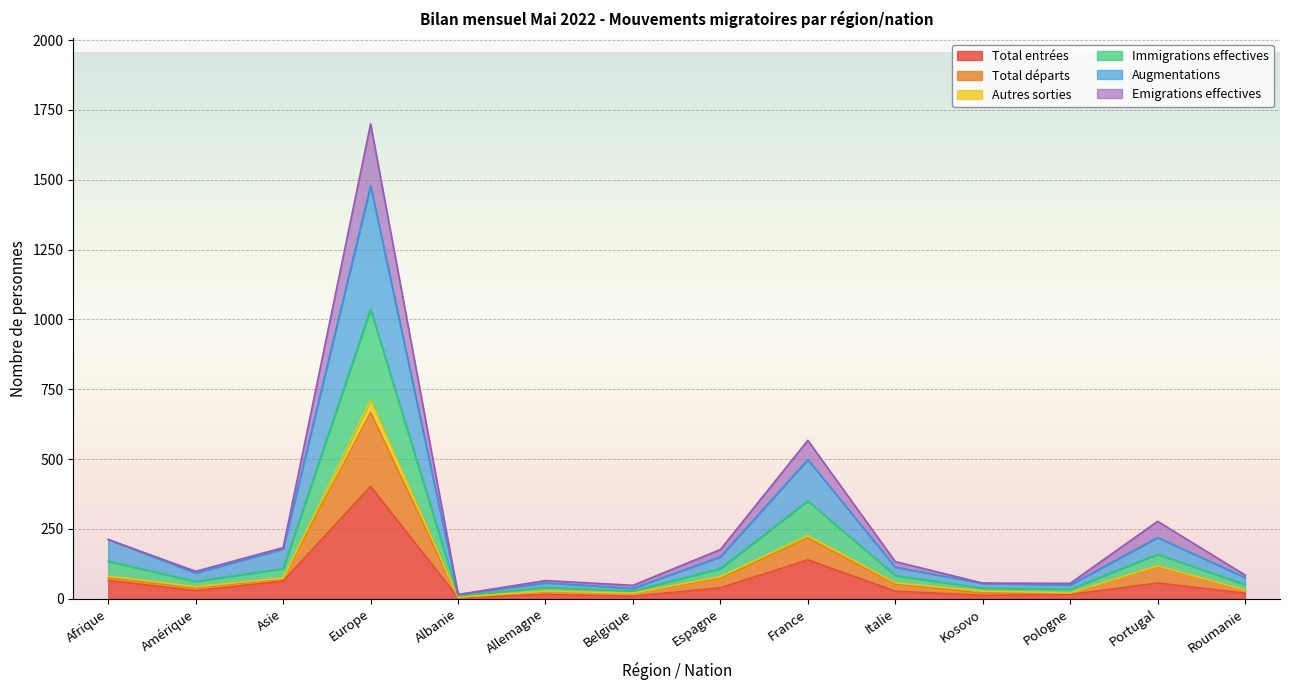

Between Italie and Espagne, which is larger?

Espagne